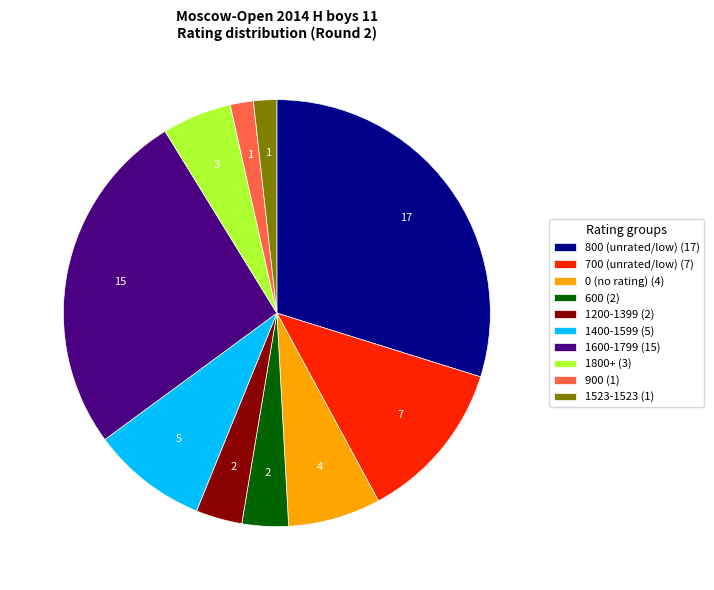

What is the largest slice in the pie chart?

800 (unrated/low) (17)